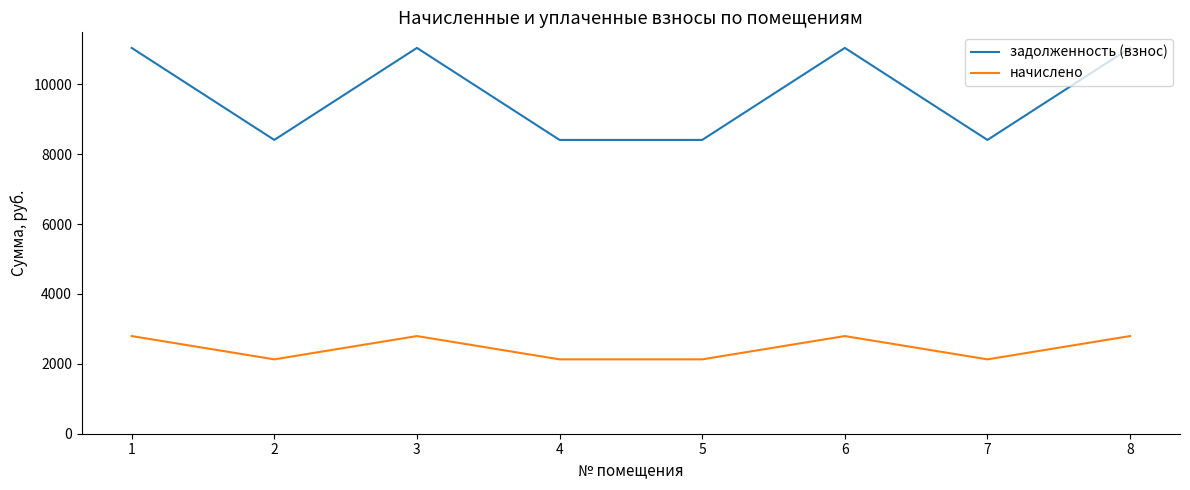

Does the chart display data point markers on the line(s)?

No